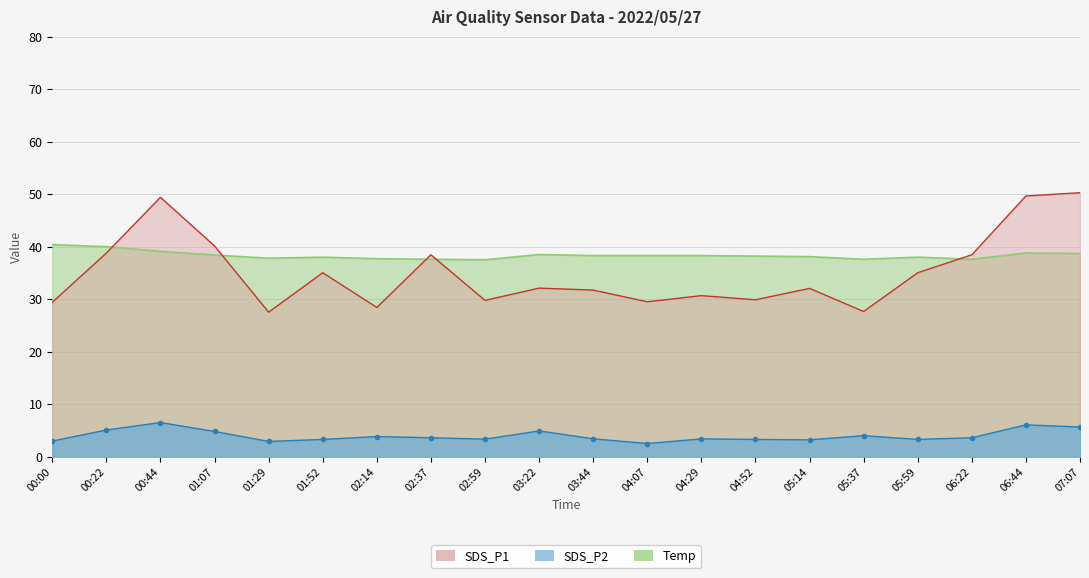

At which category does SDS_P1 reach its first local peak?

00:44